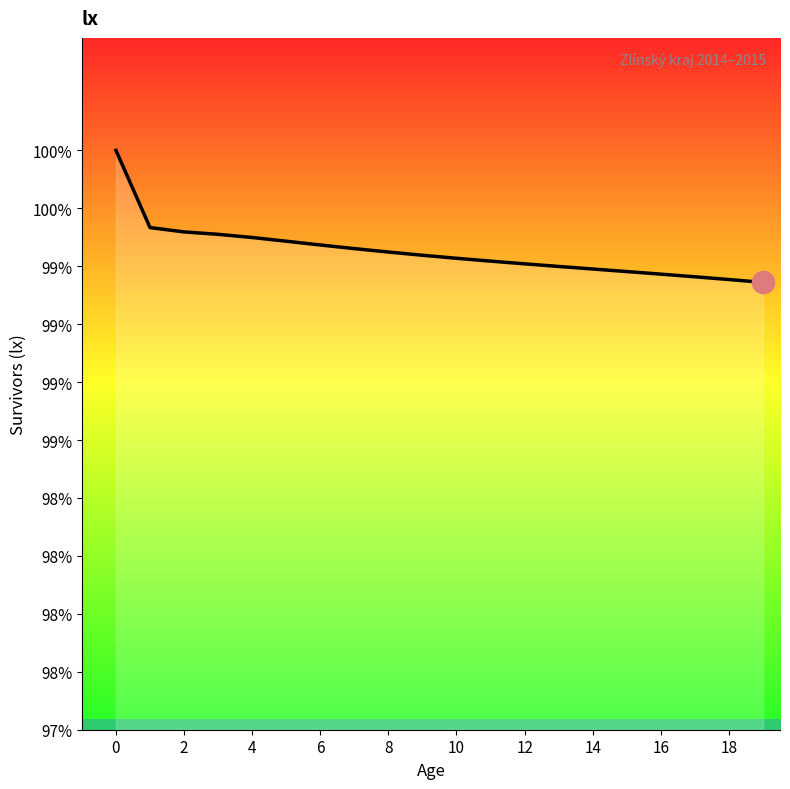

Where is the data nearest to the value 99706?

2